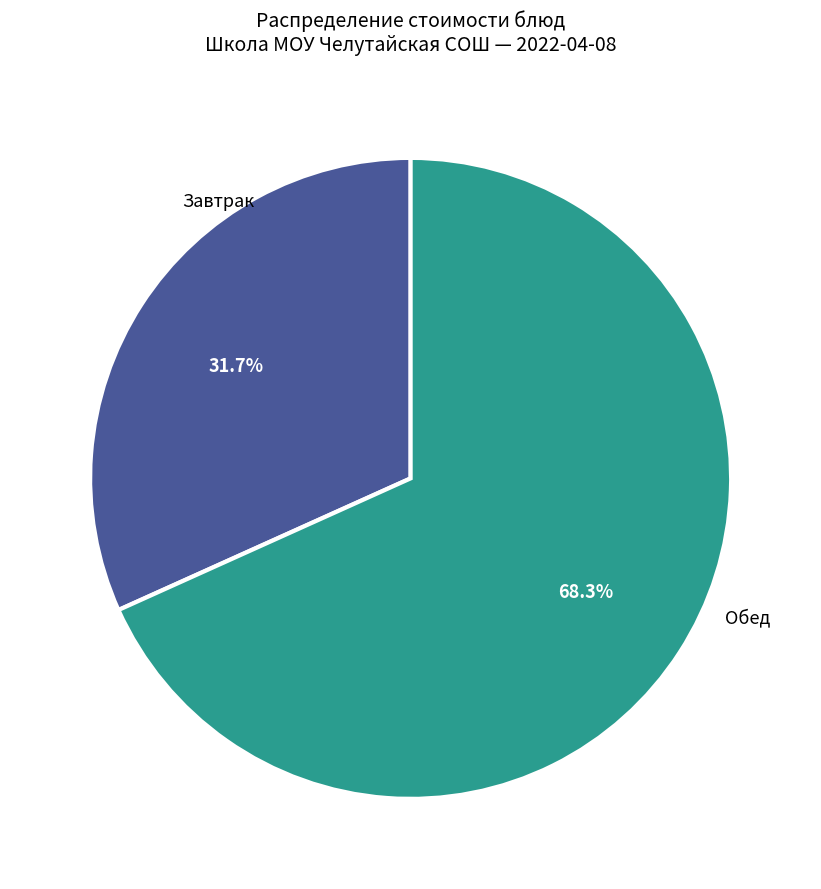

Is there a majority slice in this chart?

Yes